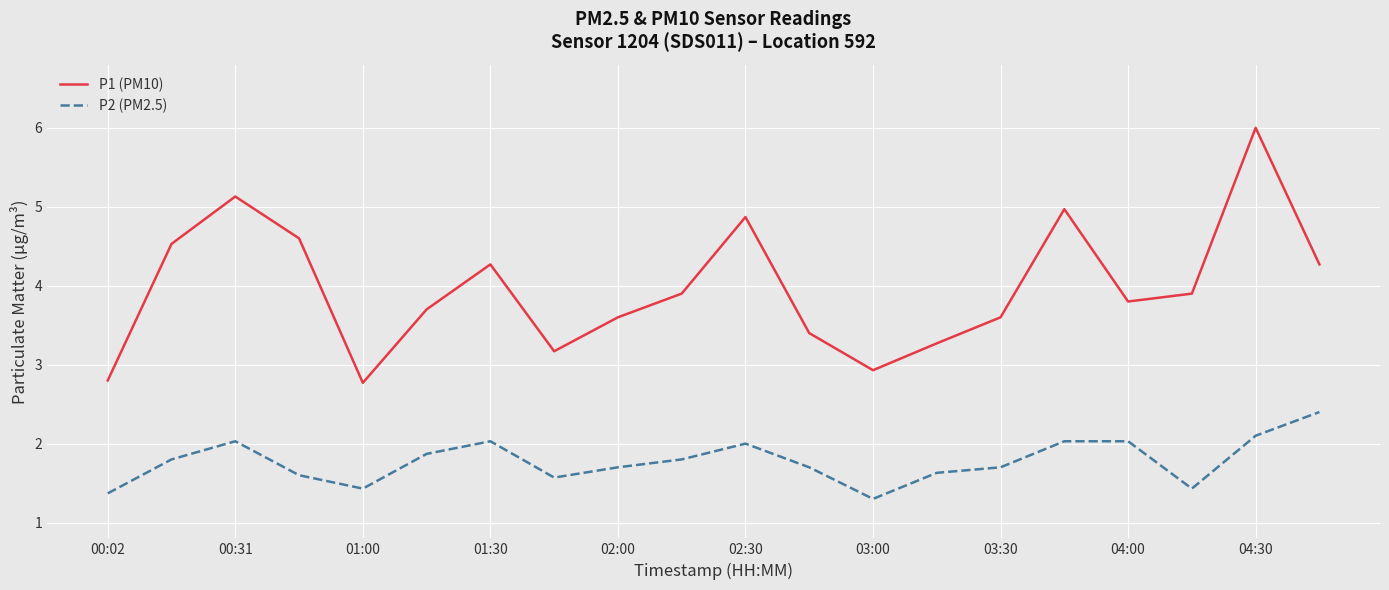

Reading left to right, list all the values displayed in this chart.

P1 (PM10): 2.8	4.5	5.1	4.6	2.8	3.7	4.3	3.2	3.6	3.9	4.9	3.4	2.9	3.3	3.6	5.0	3.8	3.9	6.0	4.3
P2 (PM2.5): 1.4	1.8	2.0	1.6	1.4	1.9	2.0	1.6	1.7	1.8	2.0	1.7	1.3	1.6	1.7	2.0	2.0	1.4	2.1	2.4